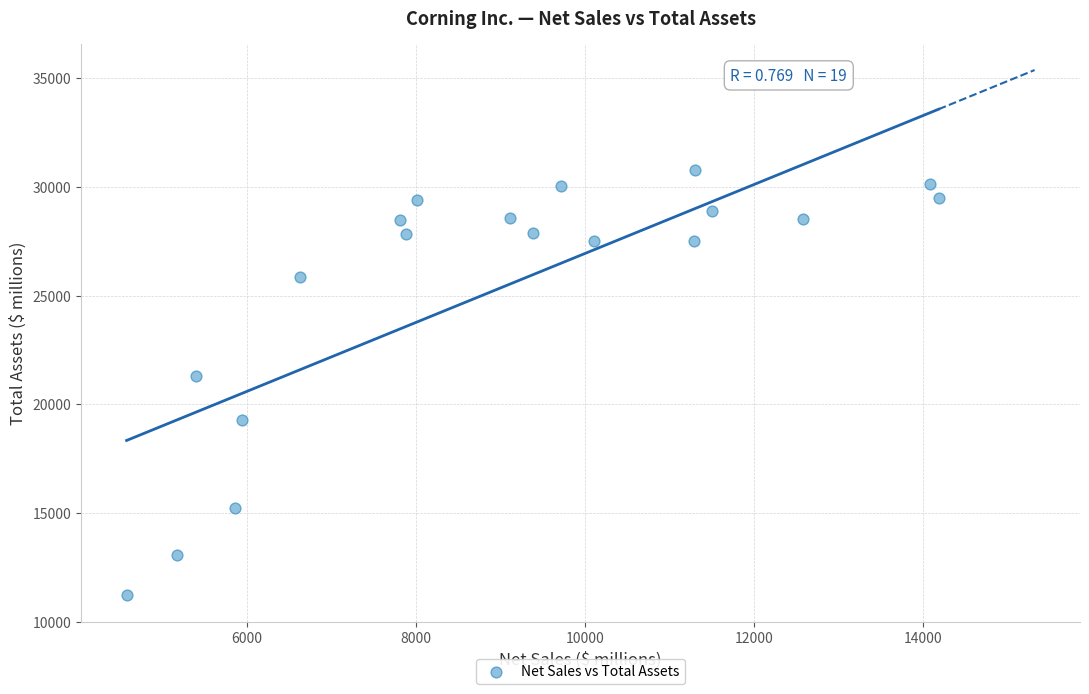

What is the range of X values (max minus min)?

9610